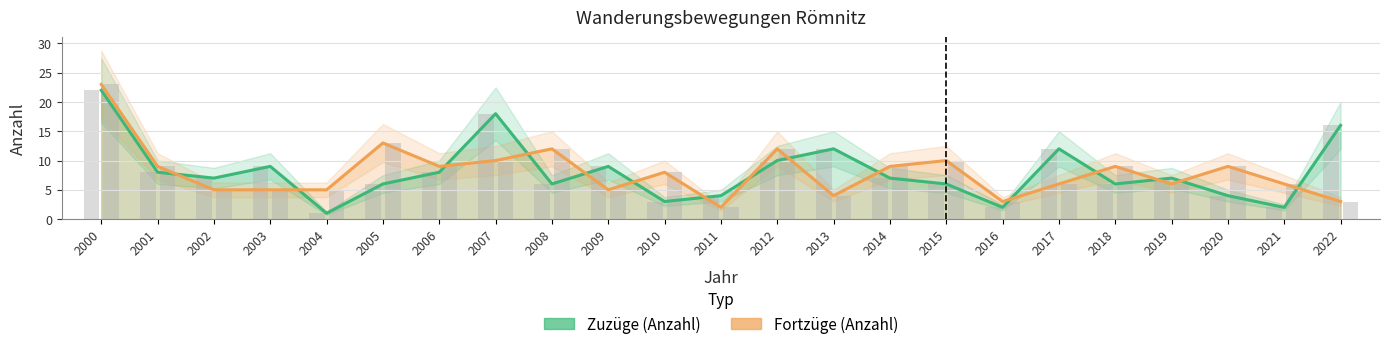

What is the value of the Zuzüge (Anzahl) bar at the 22nd from the left?

2